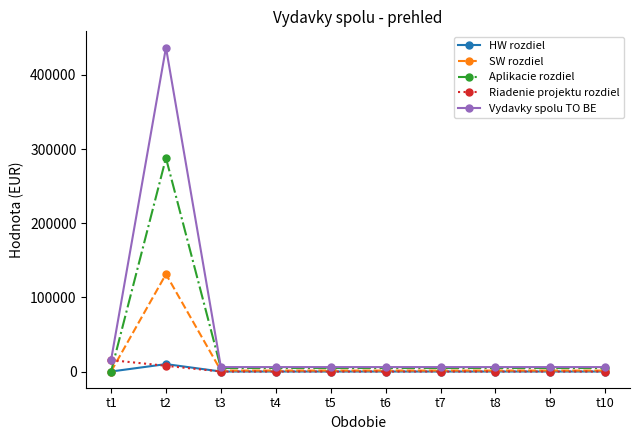

Which series has the widest spread of values?

Vydavky spolu TO BE